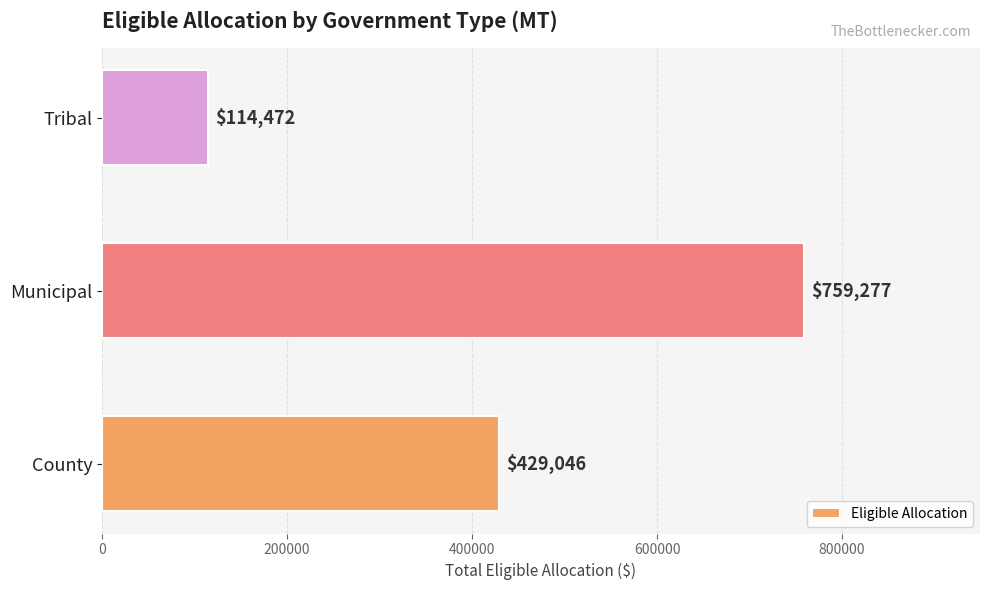

At which label is the value closest to 436874?

County